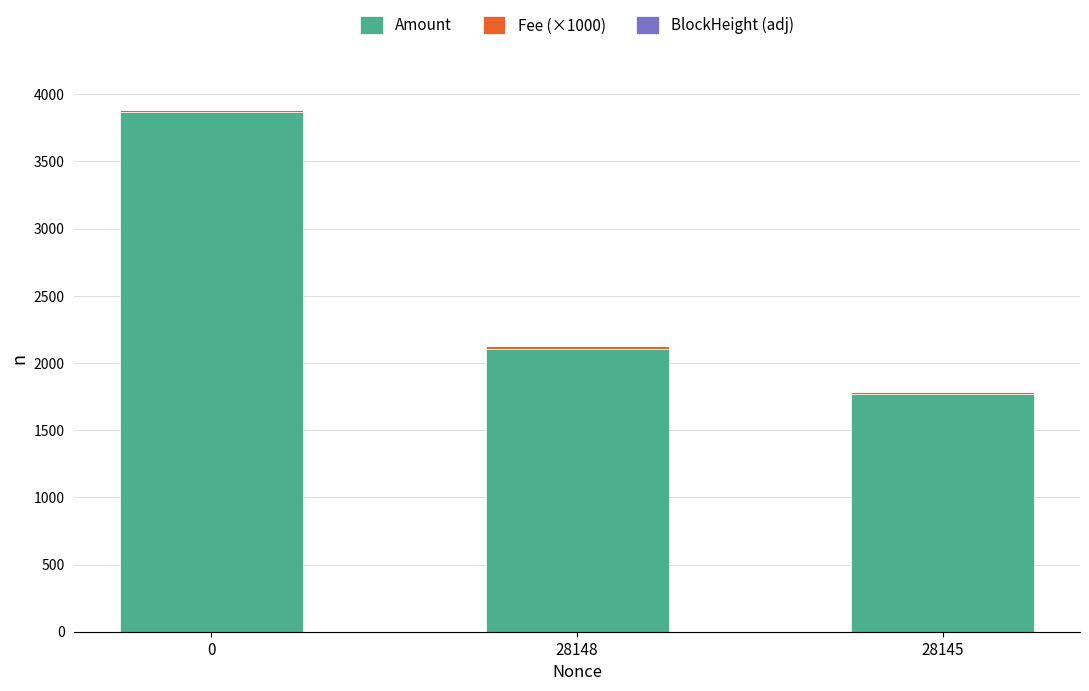

What is the highest value of the Amount series?

3869.3